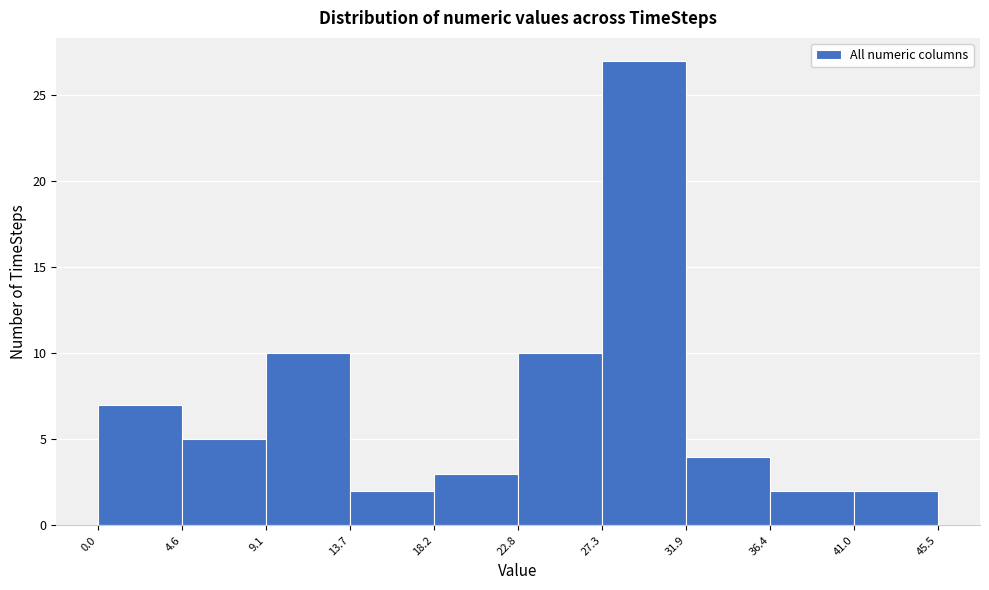

Reading left to right, list every bar in this chart as the range it spans on the x-axis followed by its height. The values are not printed on the chart, so give them approximately, as read against the axis.

0.0 to 4.6: 7
4.6 to 9.1: 5
9.1 to 13.7: 10
13.7 to 18.2: 2
18.2 to 22.8: 3
22.8 to 27.3: 10
27.3 to 31.9: 27
31.9 to 36.4: 4
36.4 to 41.0: 2
41.0 to 45.5: 2